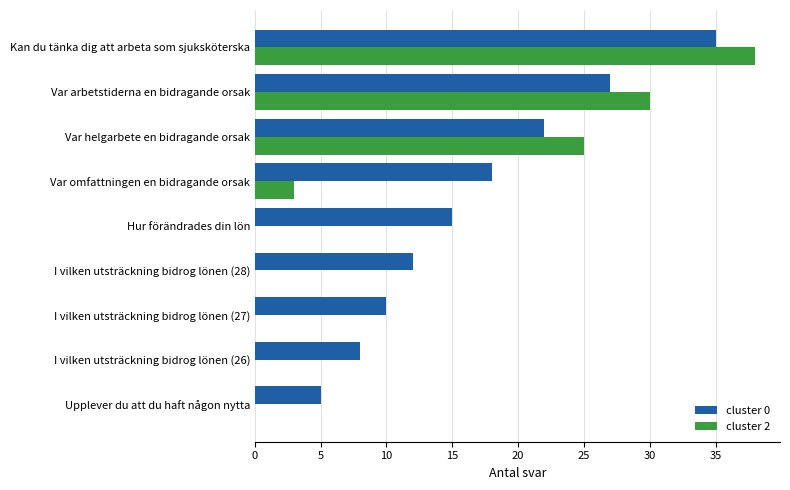

True or false: cluster 2 has a value of -26 at I vilken utsträckning bidrog lönen (26).

False